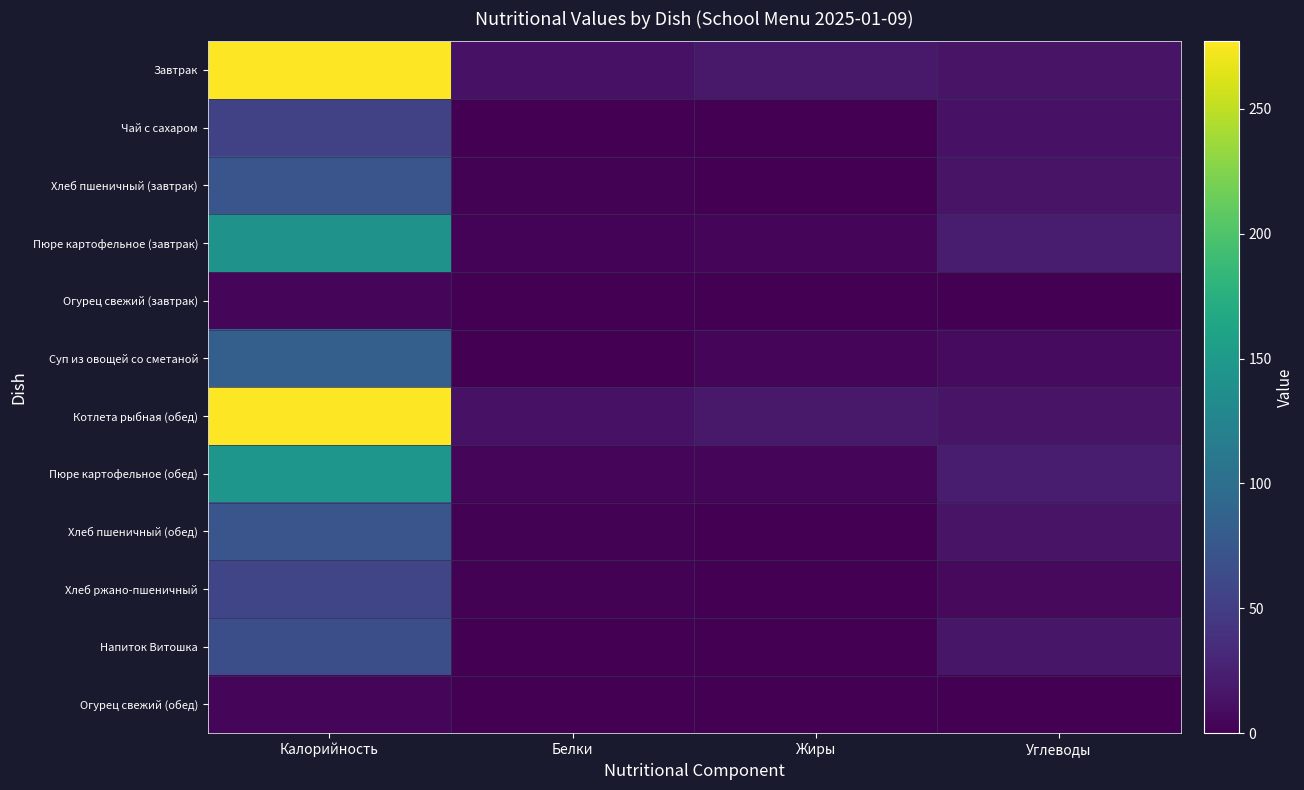

Count the number of categories in the chart.

4